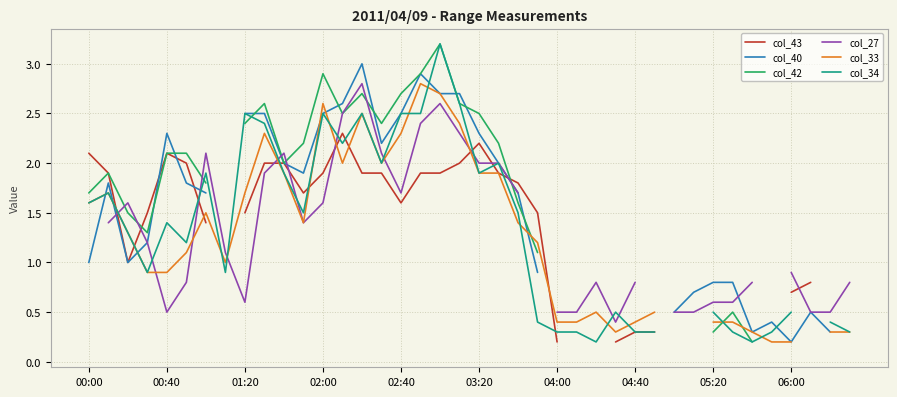

How many values in the col_43 series exceed 1?

22